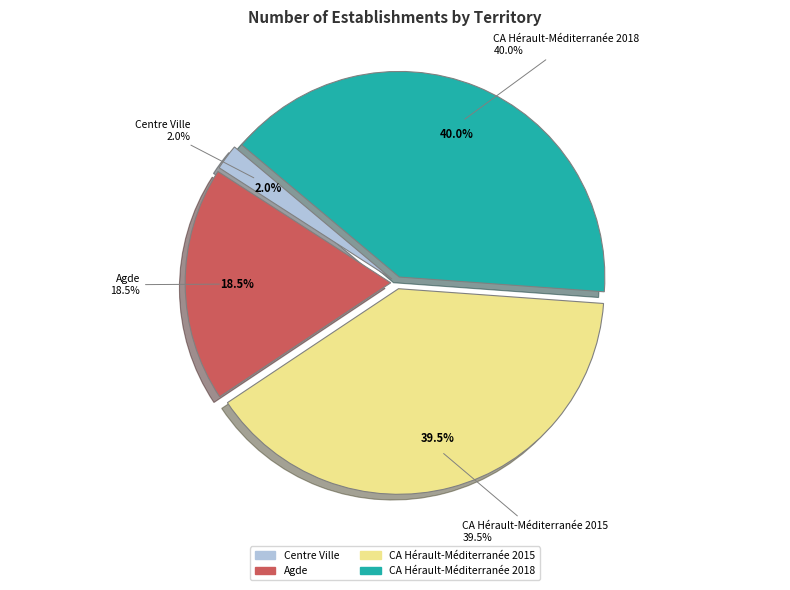

To the nearest percent, what portion does Agde represent?

18%